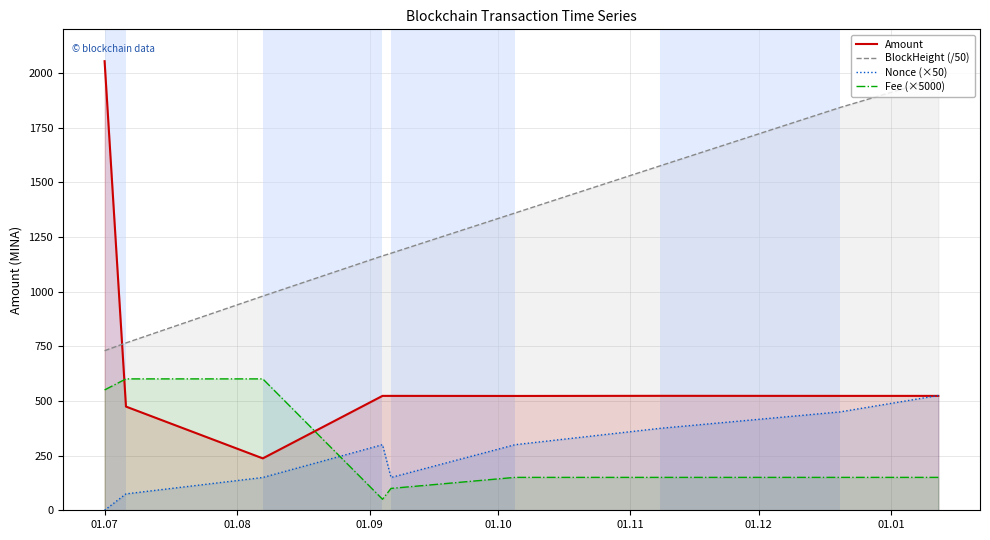

Which series has the largest total across all categories?

BlockHeight (/50)